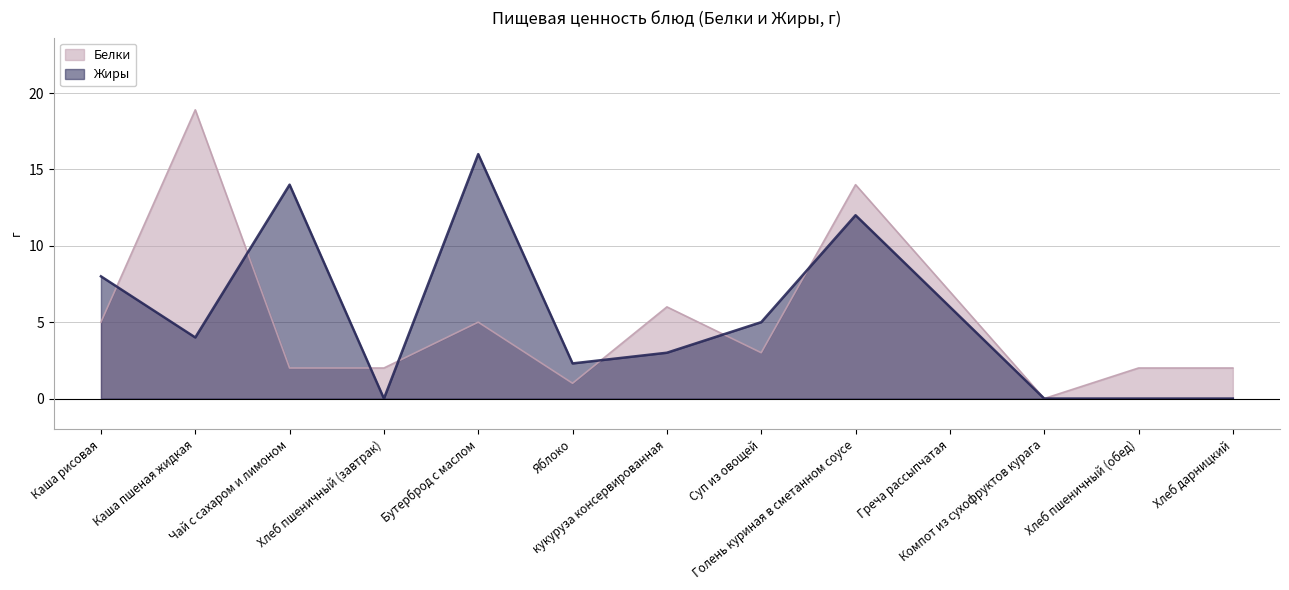

How many interior local valleys does the Жиры series have?

3